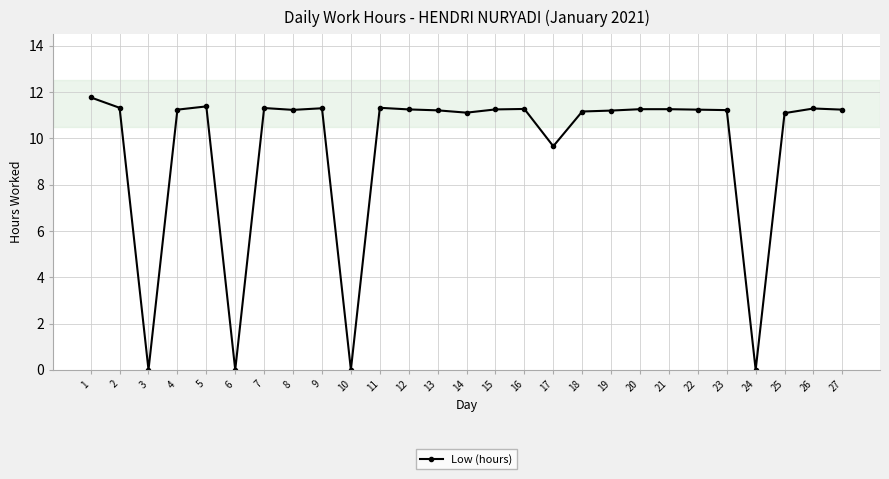

Where is the data nearest to the value 5?

17